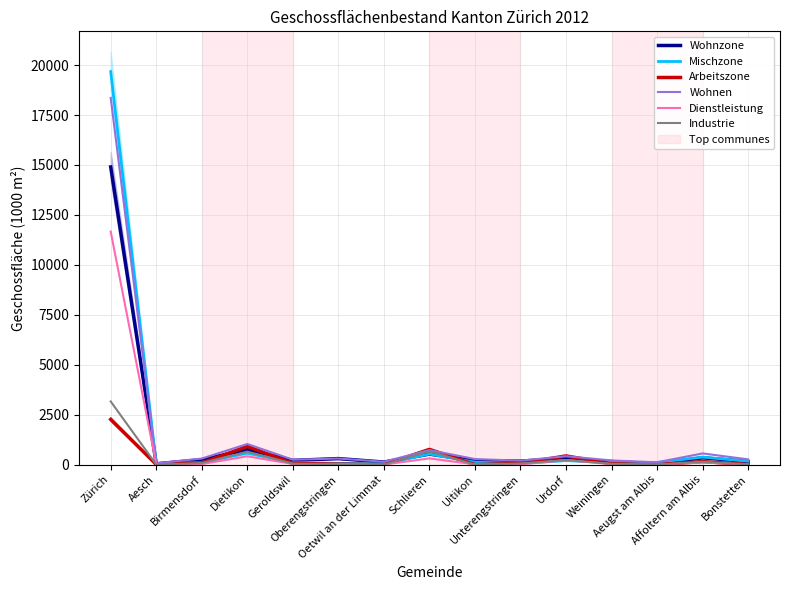

What is the total value across all series at Aeugst am Albis?

274.7